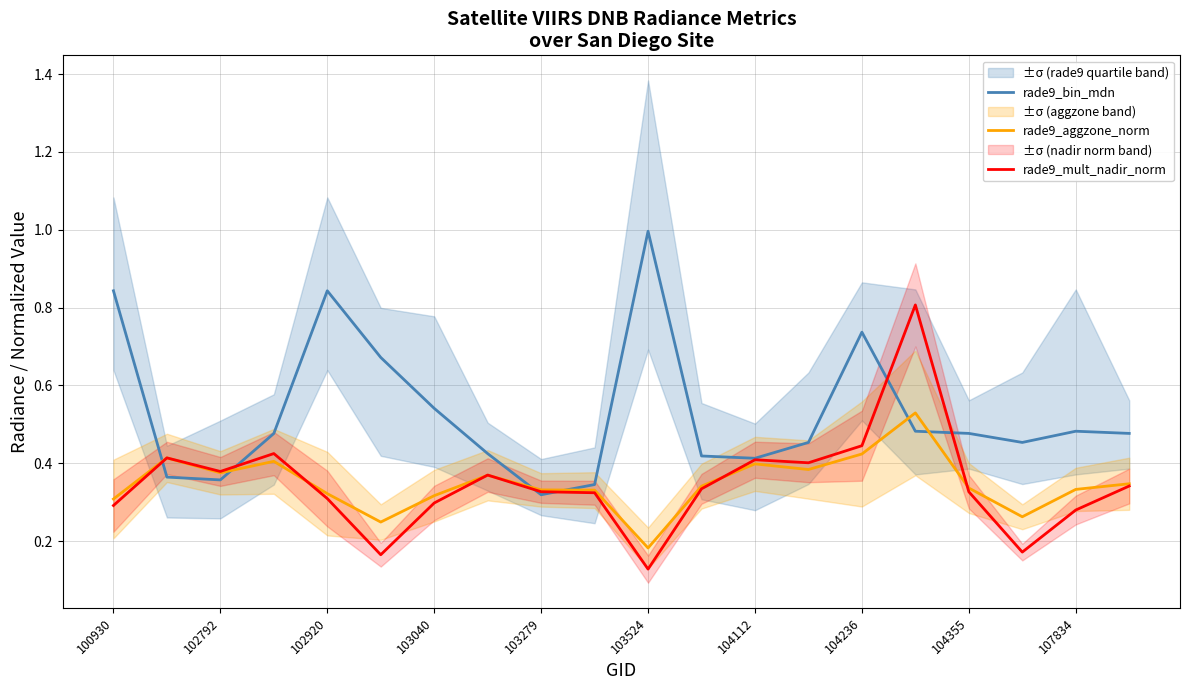

At which label is rade9_aggzone_norm closest to 0?

103524